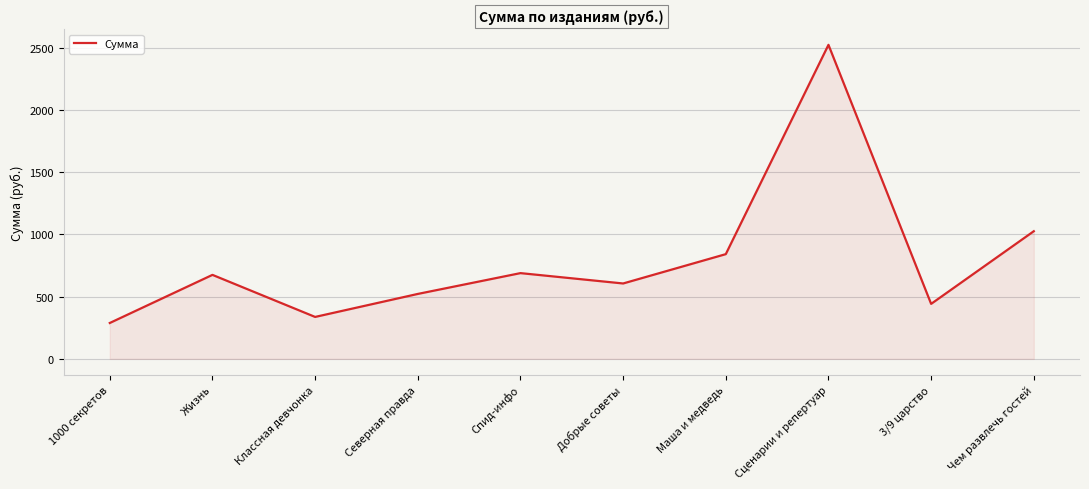

What is the approximate value at Чем развлечь гостей?

1025.1